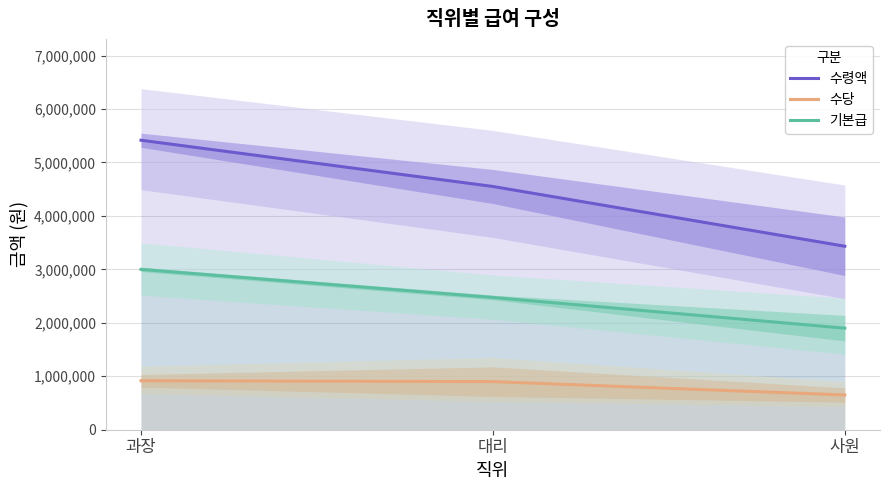

Count the number of data series in this chart.

3